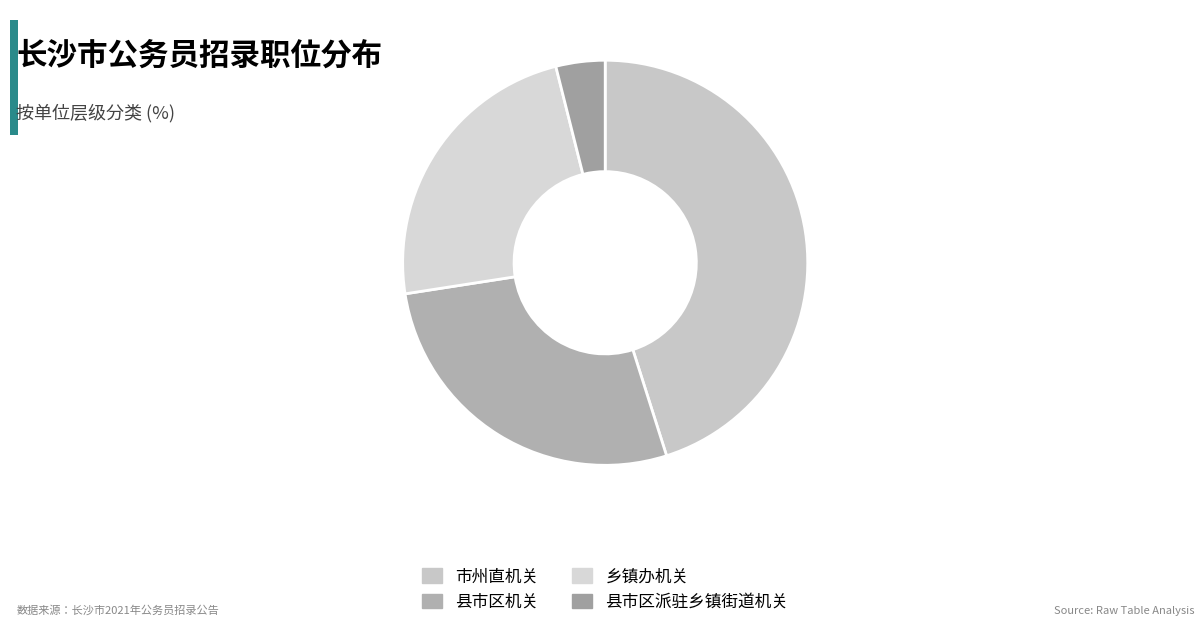

Rank the categories by value from lowest to highest.

县市区派驻乡镇街道机关, 乡镇办机关, 县市区机关, 市州直机关